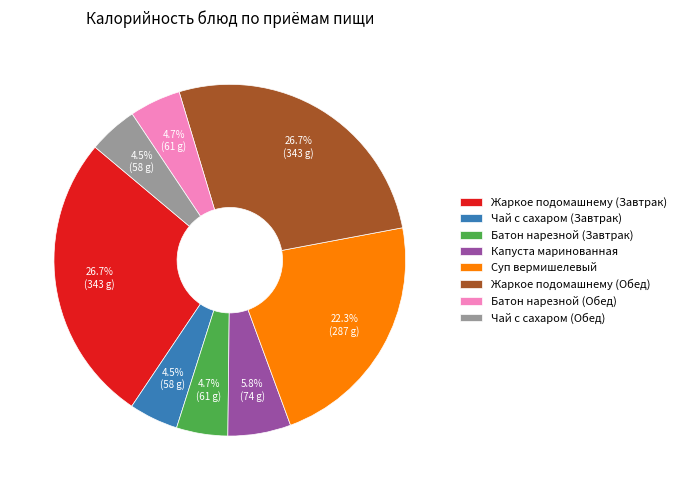

Is it true that Капуста маринованная is 6% of the pie?

True